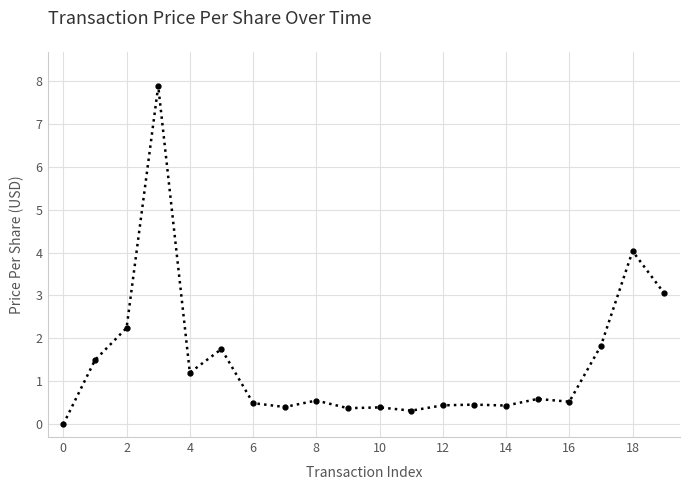

What is the value of the 13th point from the left?

0.4